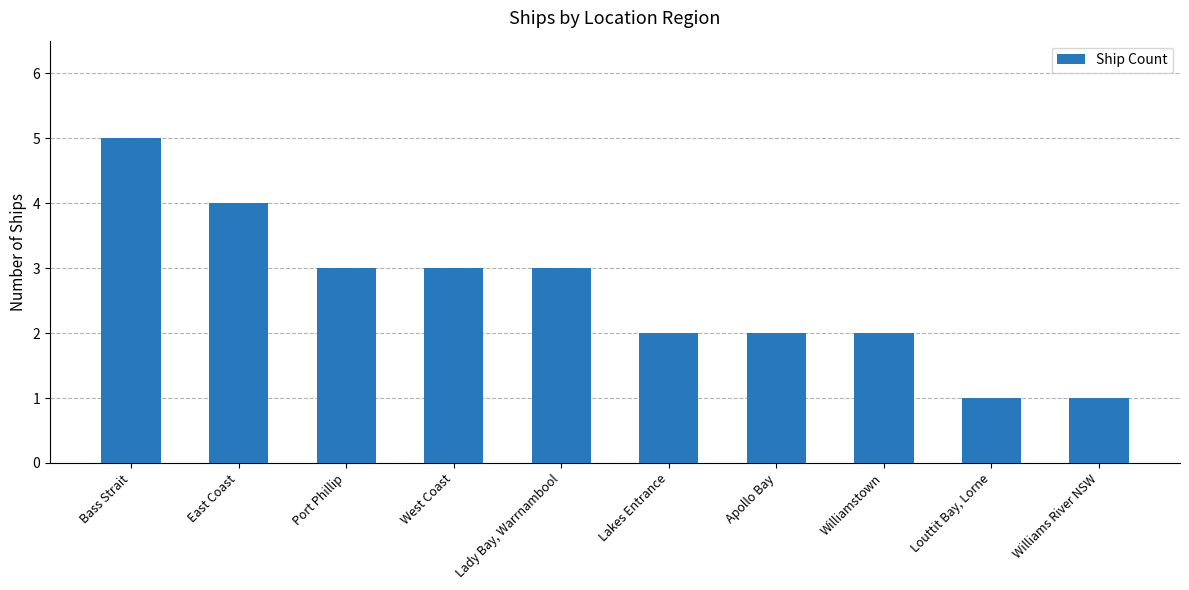

Is it true that the value at East Coast is 3?

False